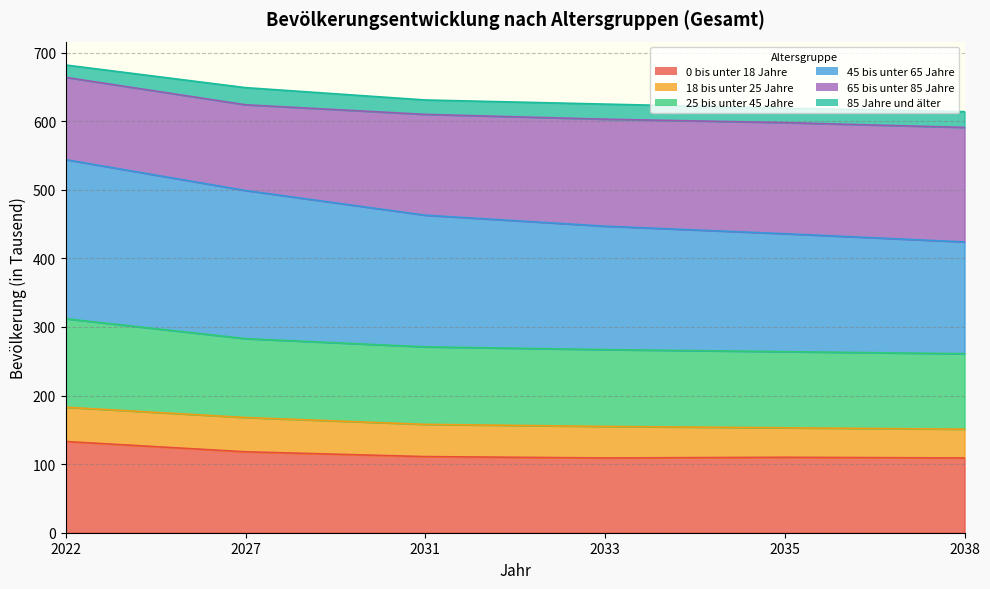

What is the smallest value displayed?

109